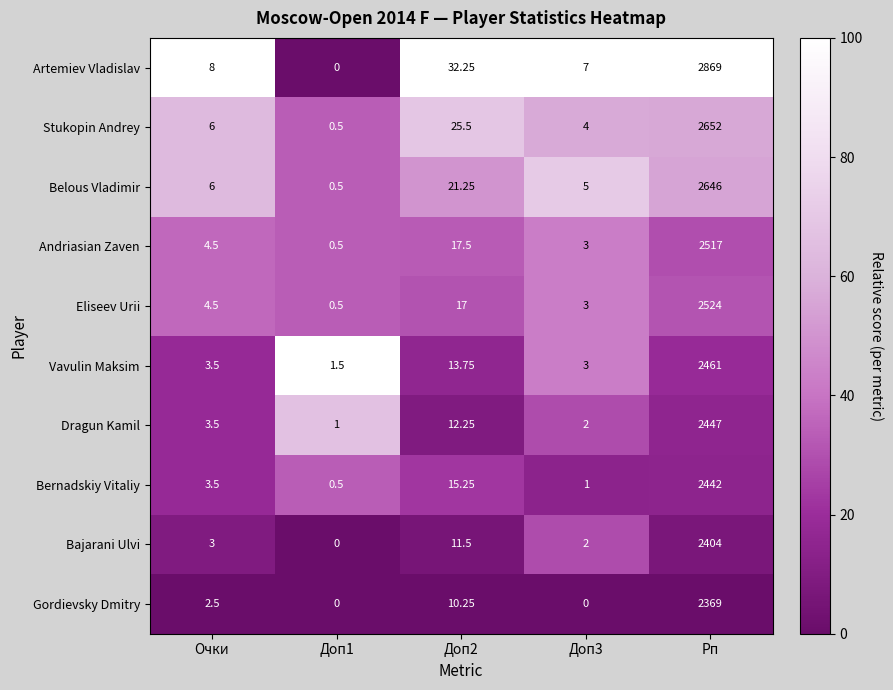

Which series has the largest total across all categories?

Artemiev Vladislav